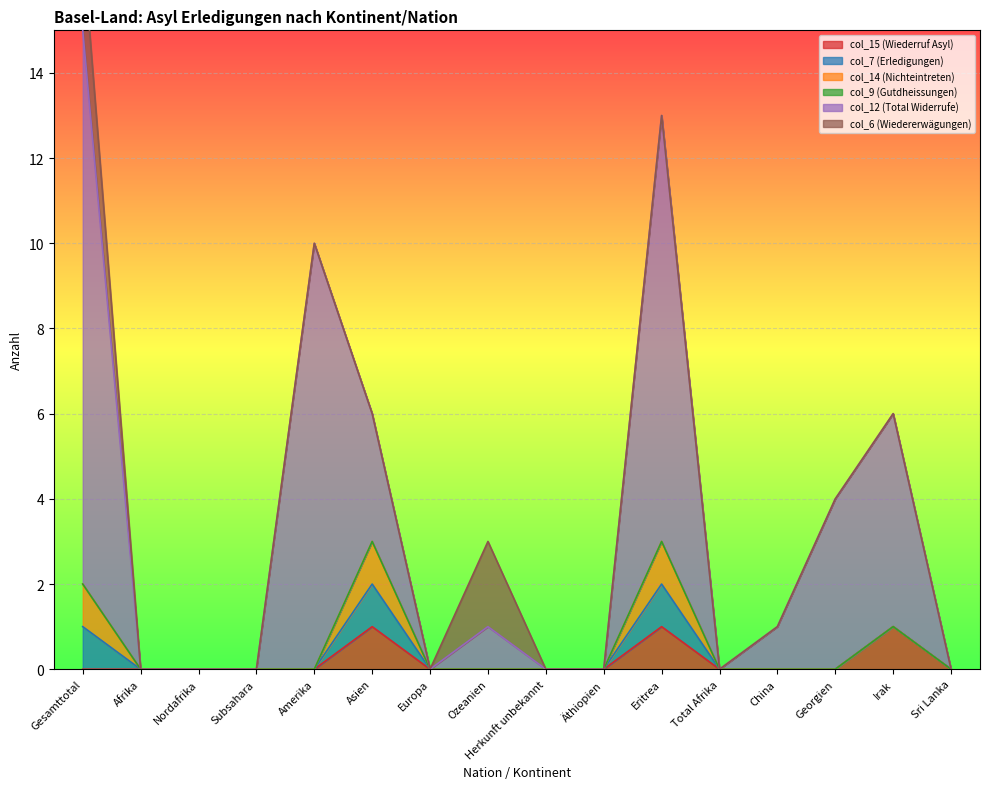

The col_6 (Wiedererwägungen) series shows -1 at Eritrea. True or false?

False